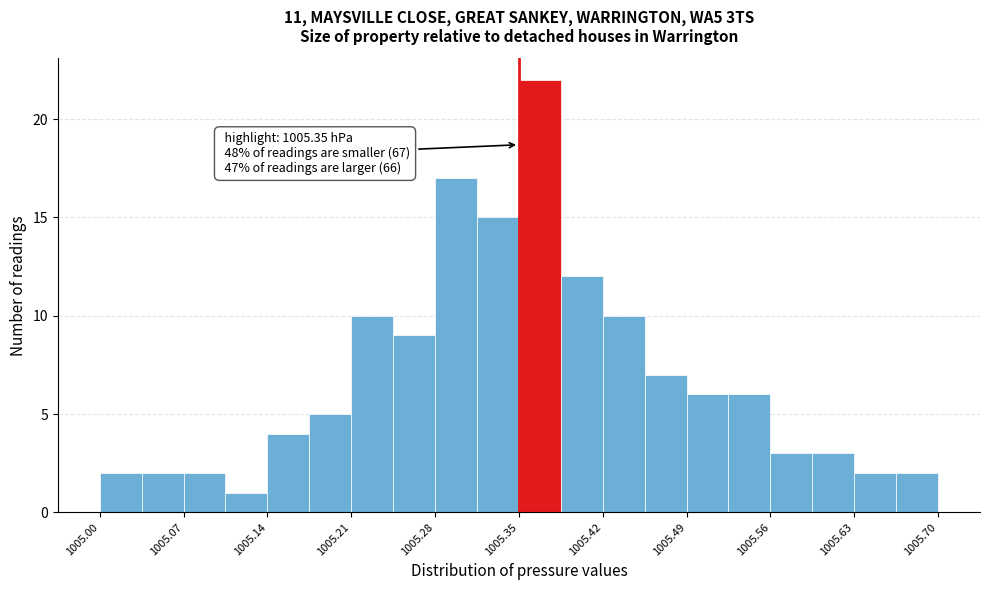

Read against the x-axis, roughly where is the centre of the tallest bar?

1005.37